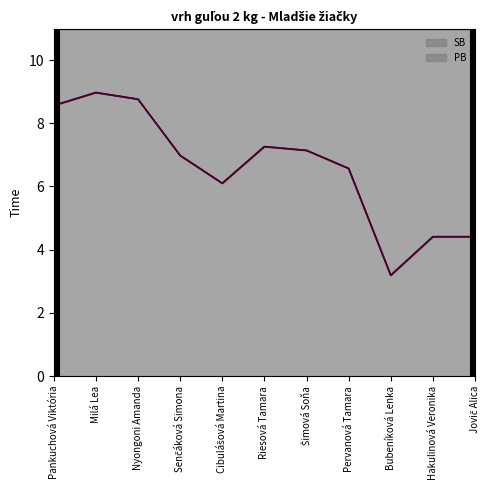

What are all the series names shown in the legend?

SB, PB